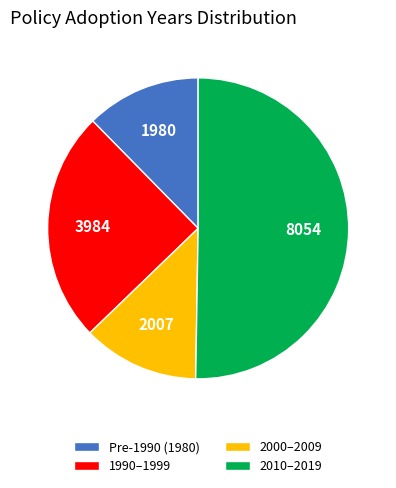

Between 2010–2019 and 1990–1999, which is larger?

2010–2019